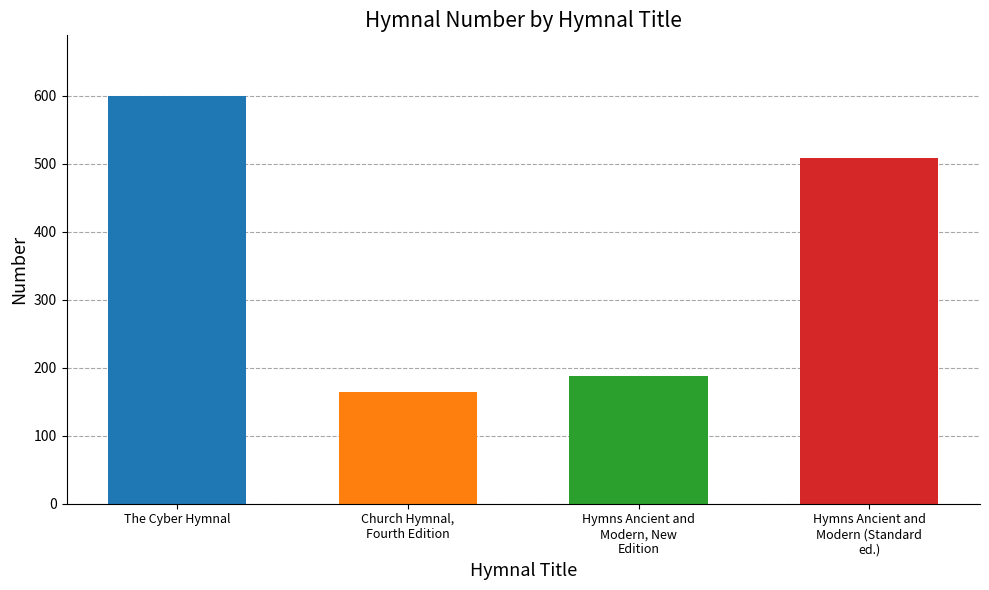

What is the label of the 4th bar from the left?

Hymns Ancient and
Modern (Standard
ed.)